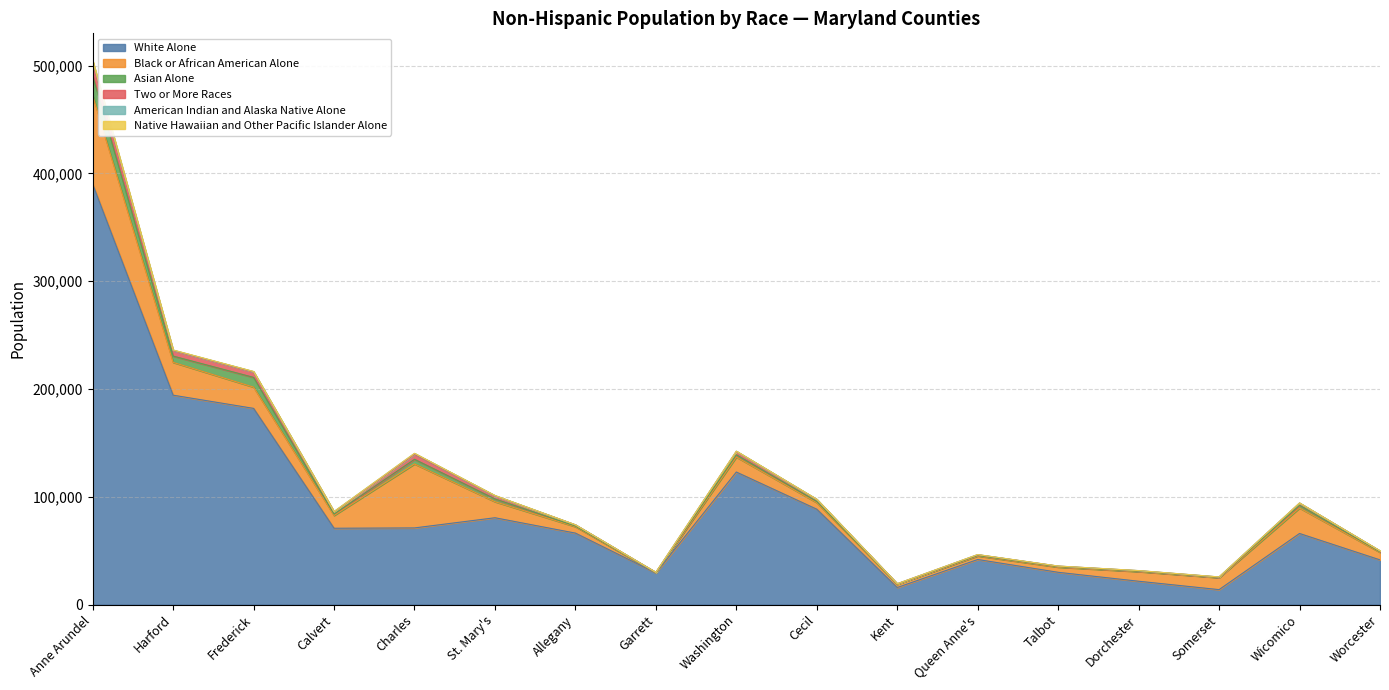

Where is the first local minimum for Two or More Races?

Calvert